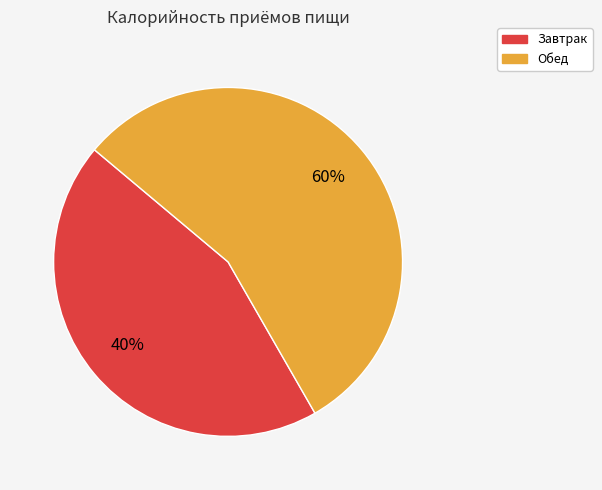

What is the smallest slice in the pie chart?

Завтрак